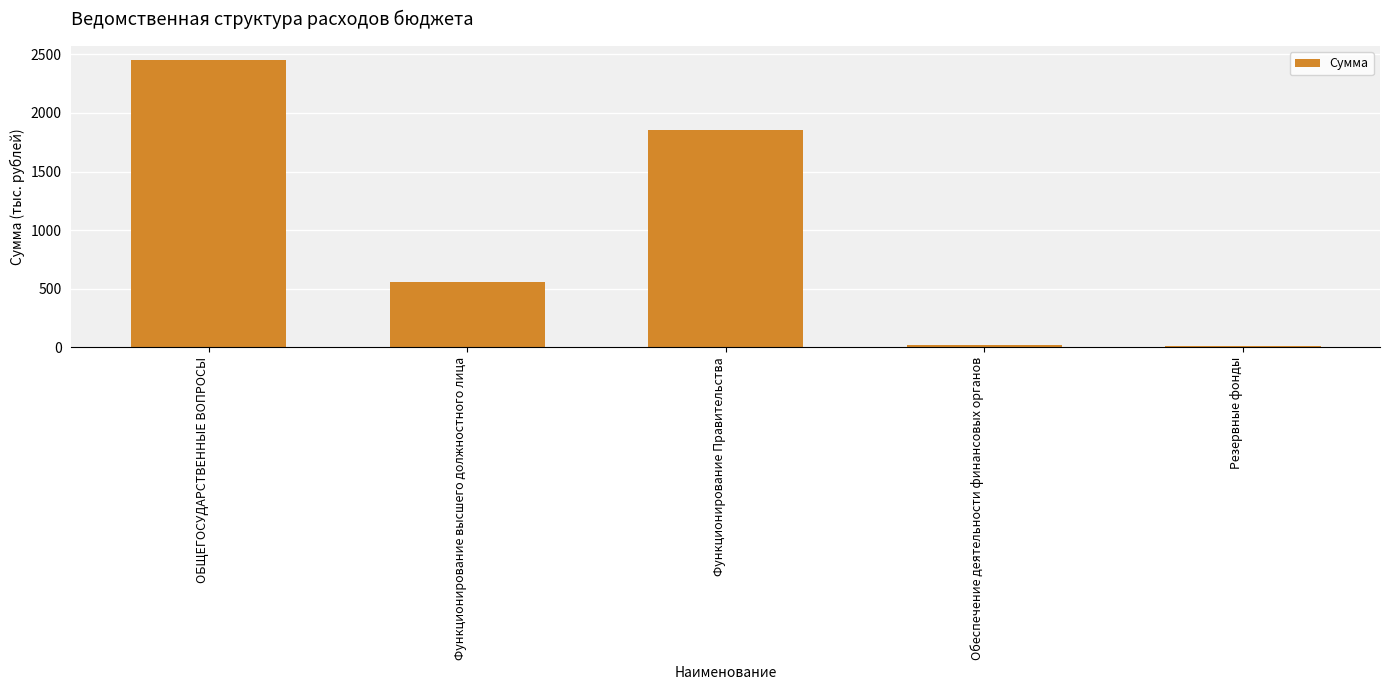

What is the ratio of the value at Функционирование высшего должностного лица to the value at Обеспечение деятельности финансовых органов?

25.5